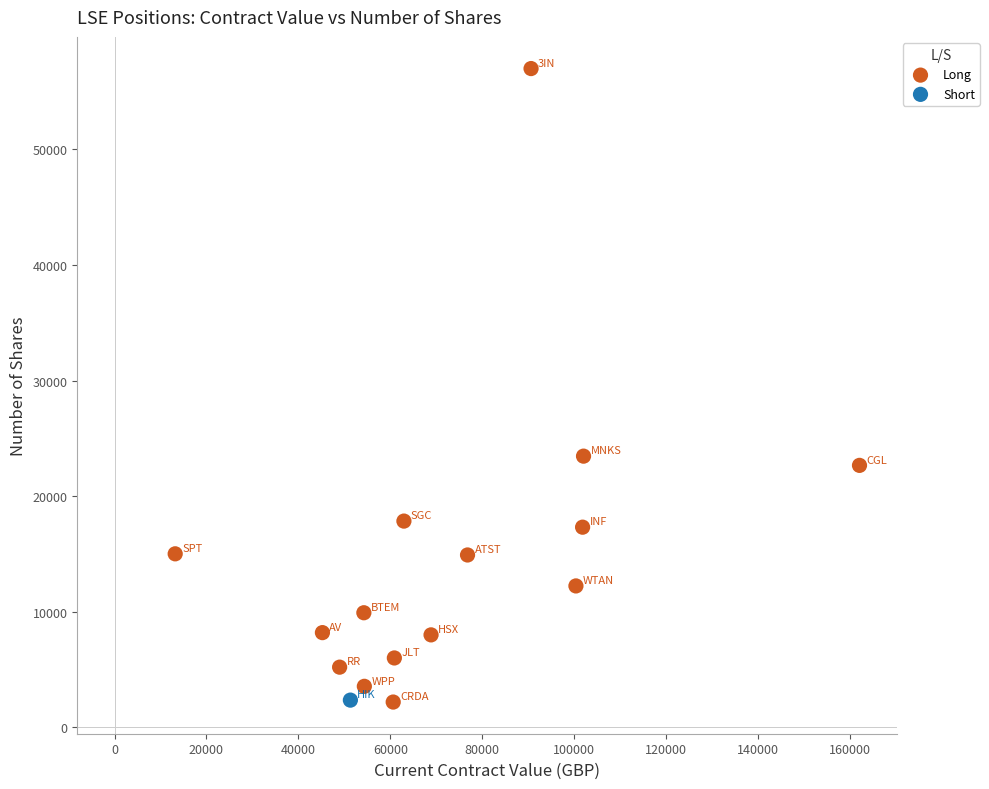

What are all the series names shown in the legend?

Long, Short